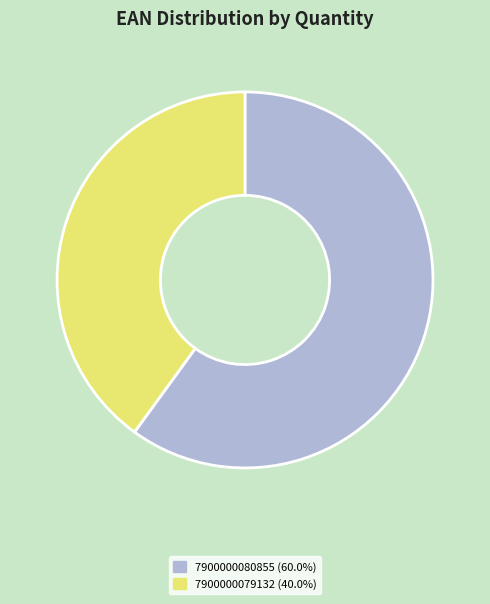

Is there any slice that represents more than half of the pie?

Yes